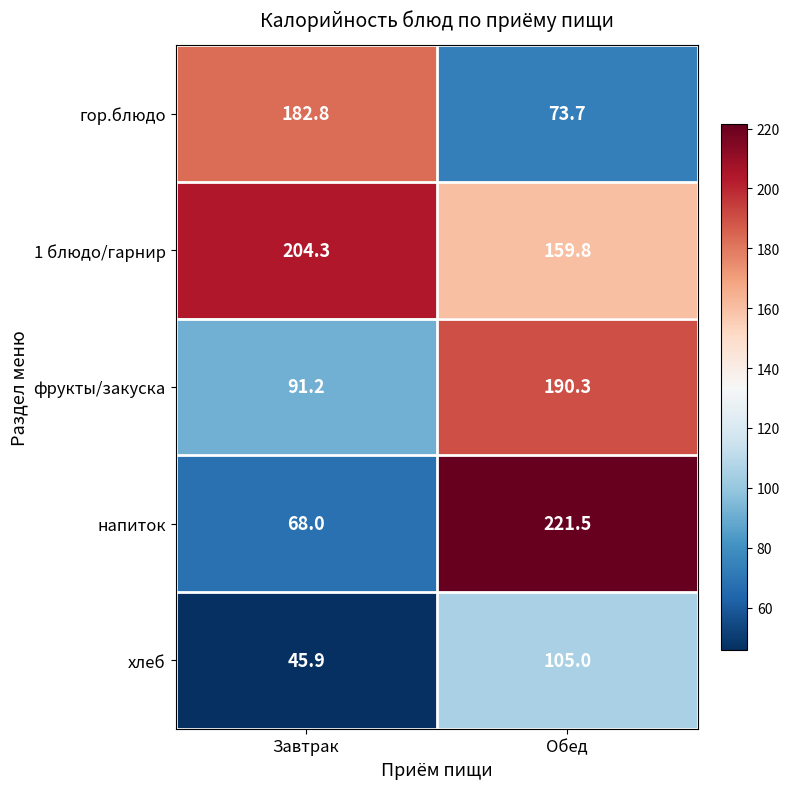

The напиток series shows 221.5 at Обед. True or false?

True